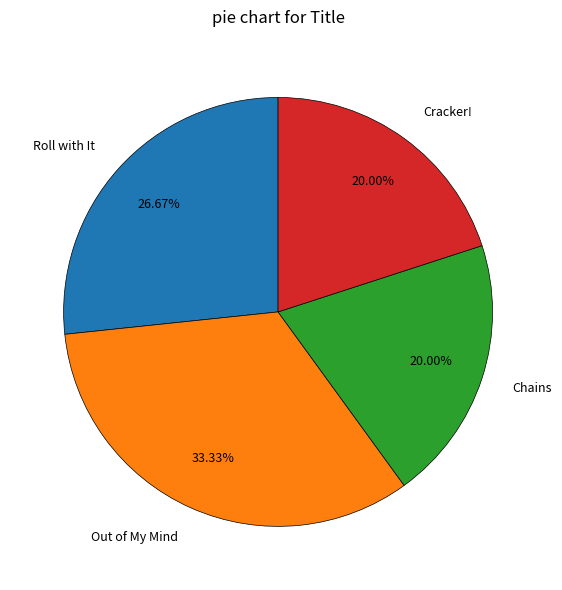

Which category has the biggest portion of the pie?

Out of My Mind